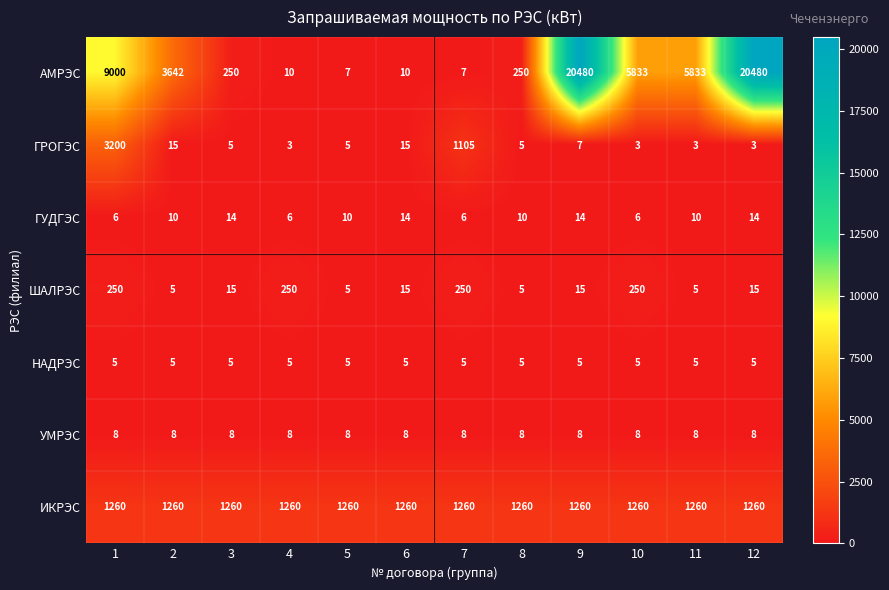

What is the sum of the ГРОГЭС values at 2 and 10?

18